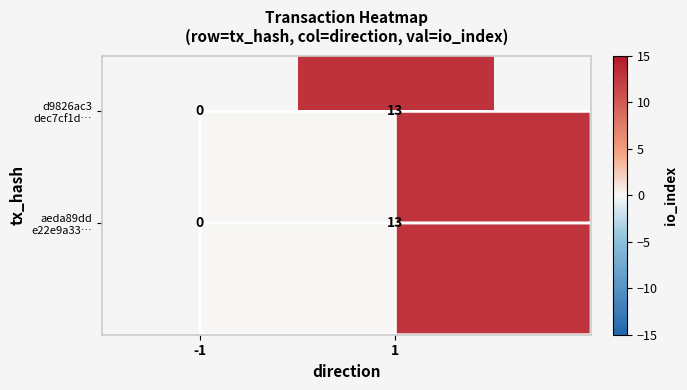

How many values in aeda89dd e22e9a33… are above zero?

1